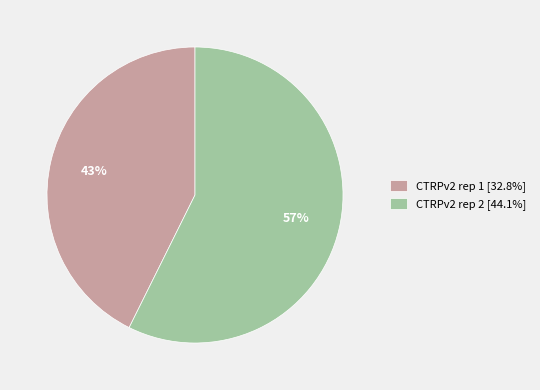

To the nearest percent, what is the combined percentage of CTRPv2 rep 2 and CTRPv2 rep 1?

100%